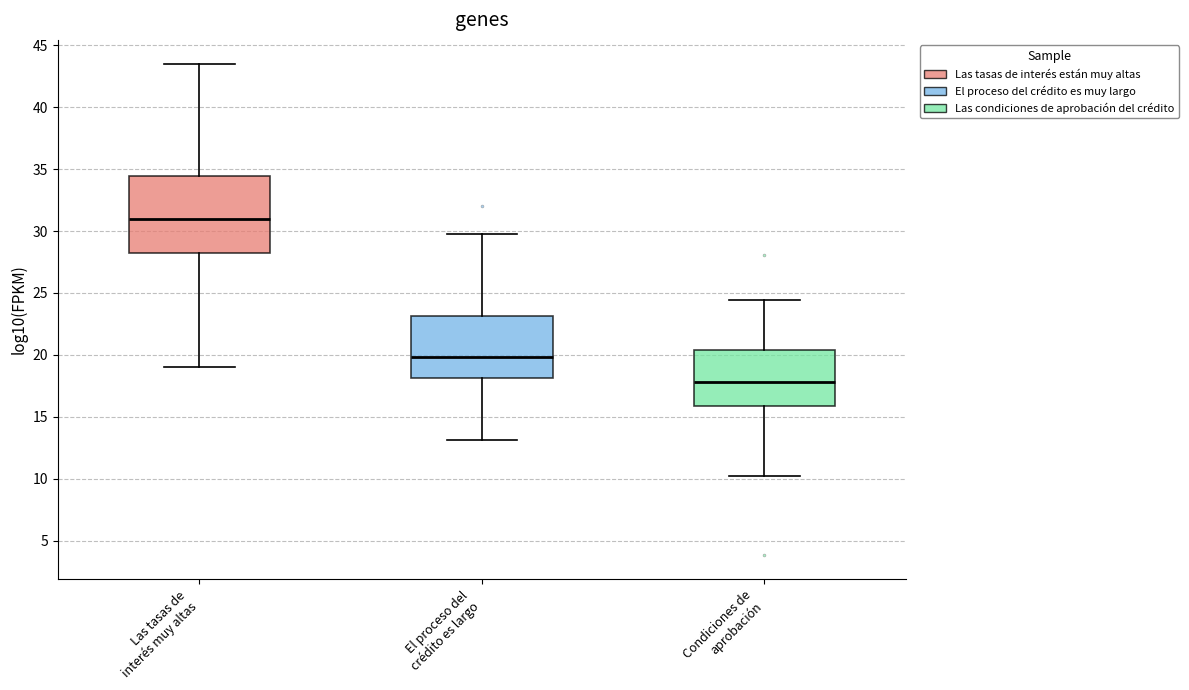

Reading left to right, transcribe this box plot: for each box, give where its median line is, the range the box spans, and where its two whiskers end, as read against the y-axis. The values are not printed on the chart, so give them approximately, as read against the axis.

Las tasas de interés muy altas: median 31.0, box 28.0 to 34.5, whiskers 19.0 to 43.5
El proceso del crédito es largo: median 20.0, box 18.0 to 23.0, whiskers 13.0 to 30.0
Condiciones de aprobación: median 18.0, box 16.0 to 20.5, whiskers 10.0 to 24.5